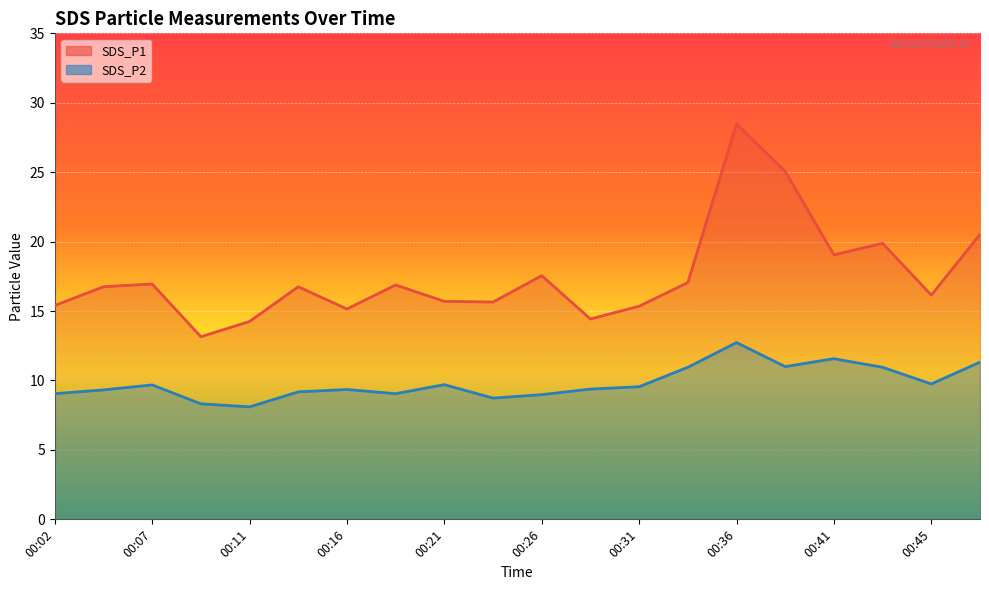

True or false: SDS_P1 and SDS_P2 intersect in this chart.

False